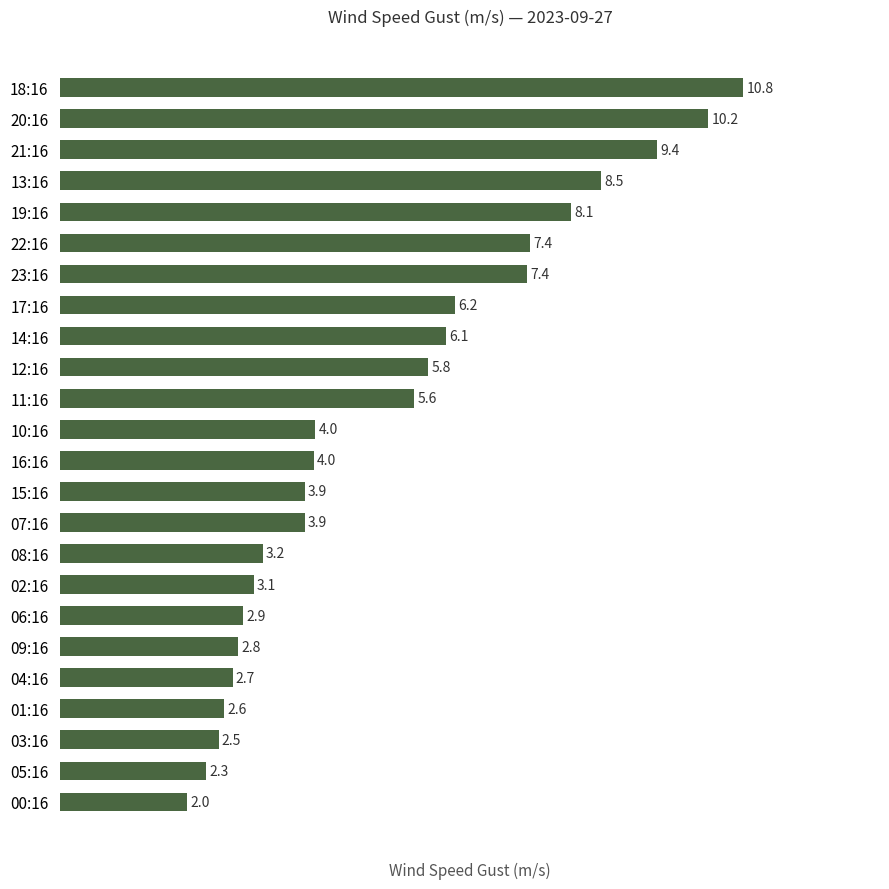

Where is the data nearest to the value 6?

14:16